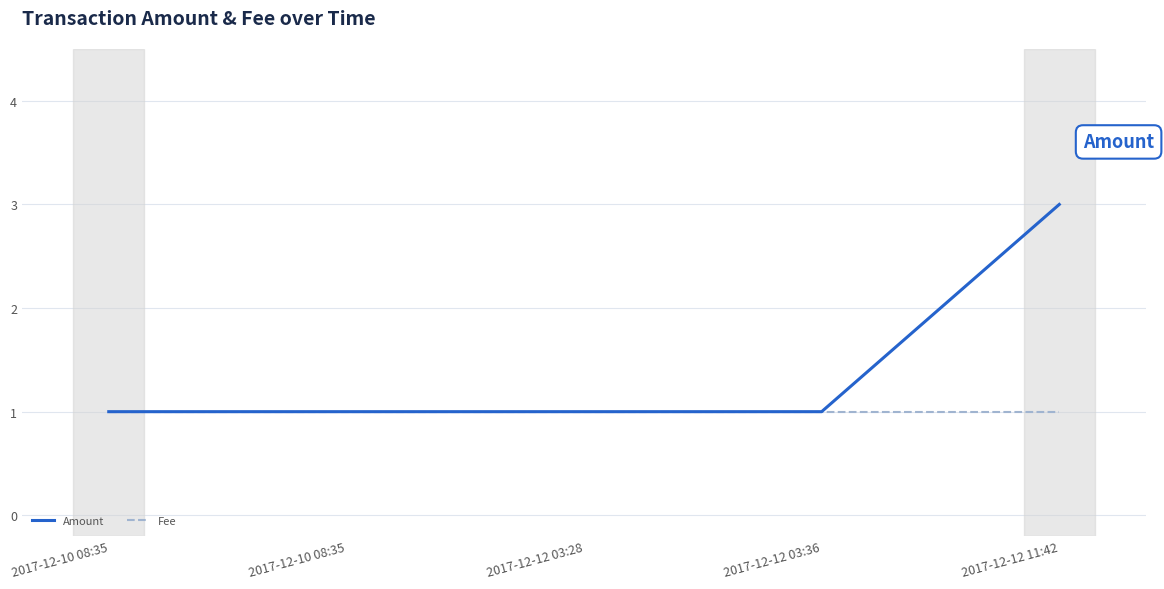

What are all the series names shown in the legend?

Amount, Fee